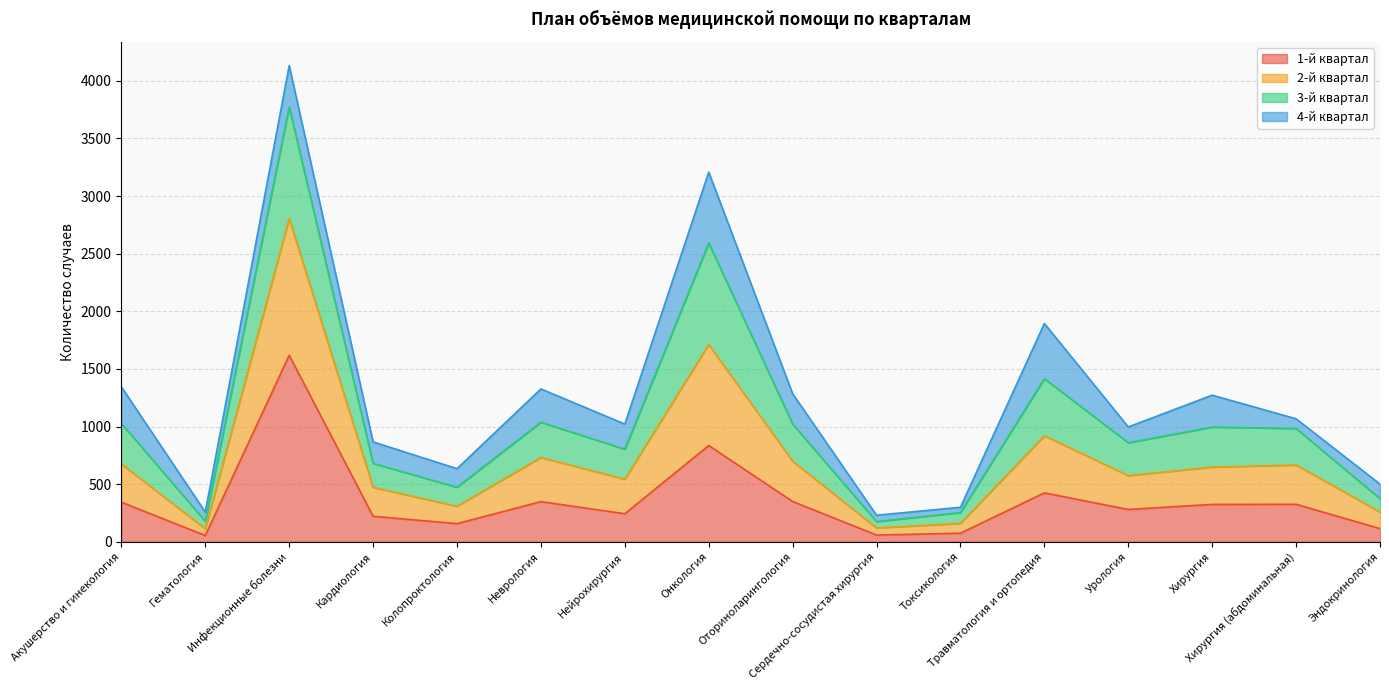

What is the highest value of the 1-й квартал series?

1618